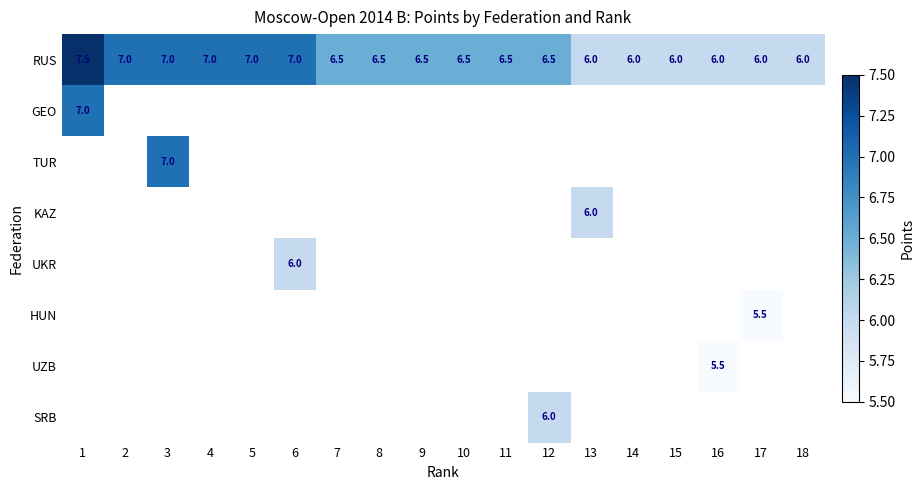

What is the minimum value for RUS?

6.0